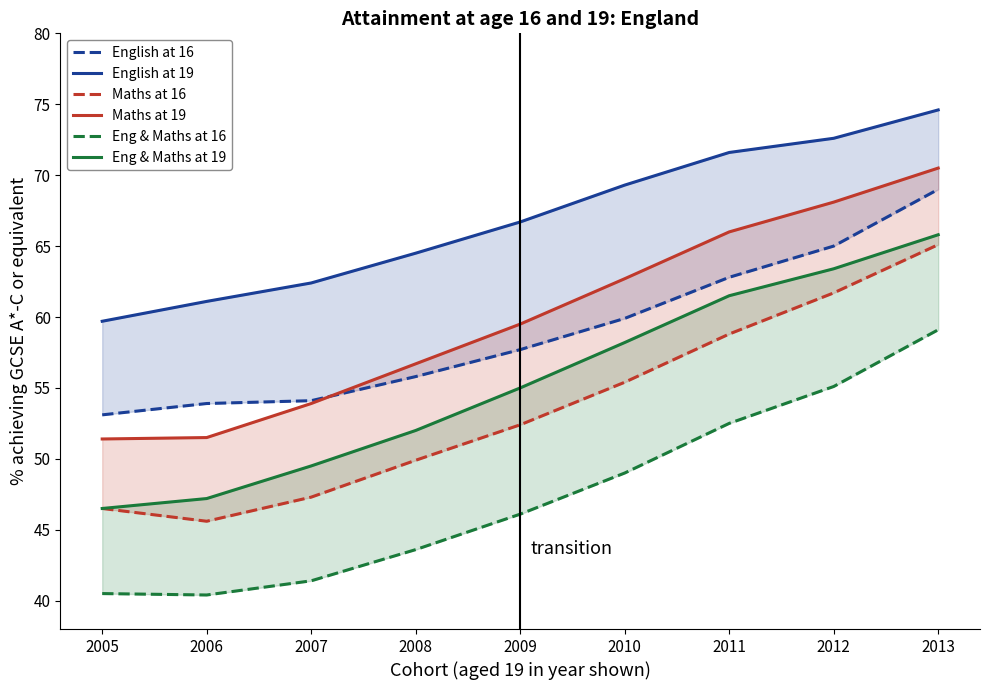

How many series are shown in this chart?

6